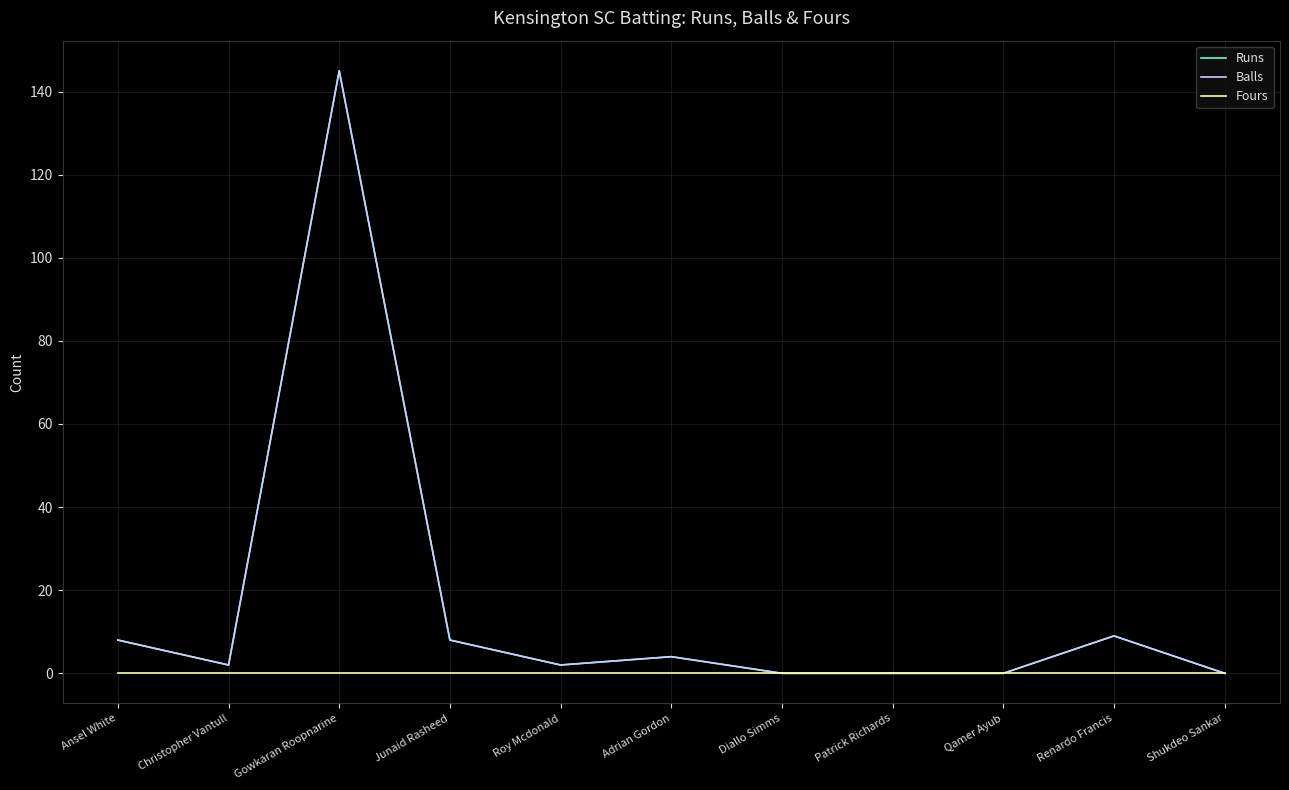

What is the label of the 6th point from the left?

Adrian Gordon